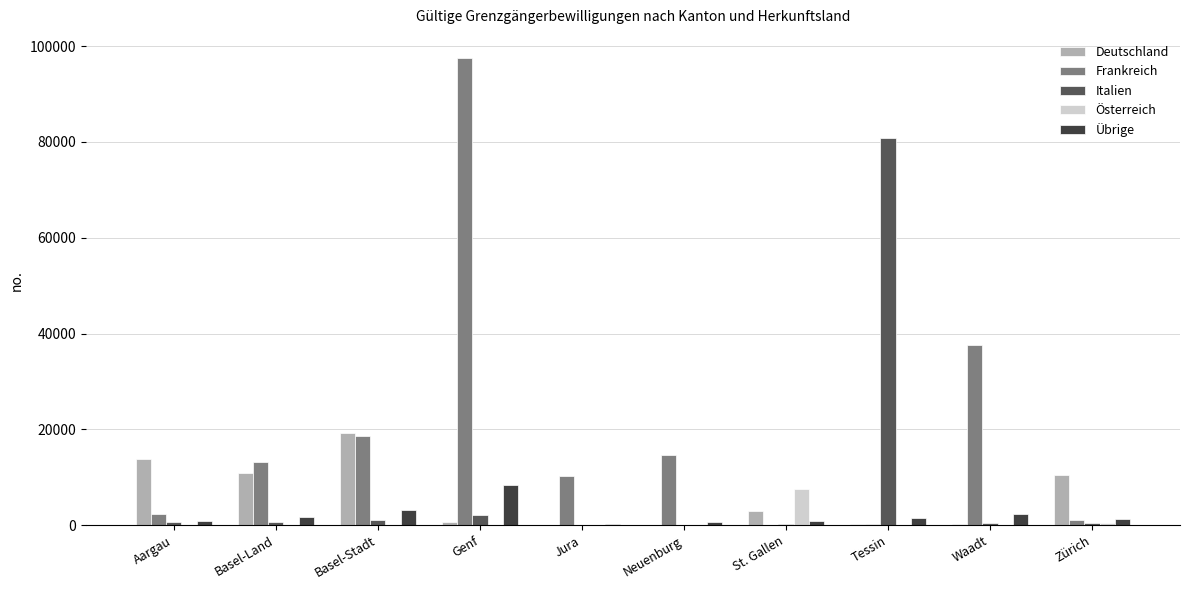

At which label does Österreich reach its peak?

St. Gallen